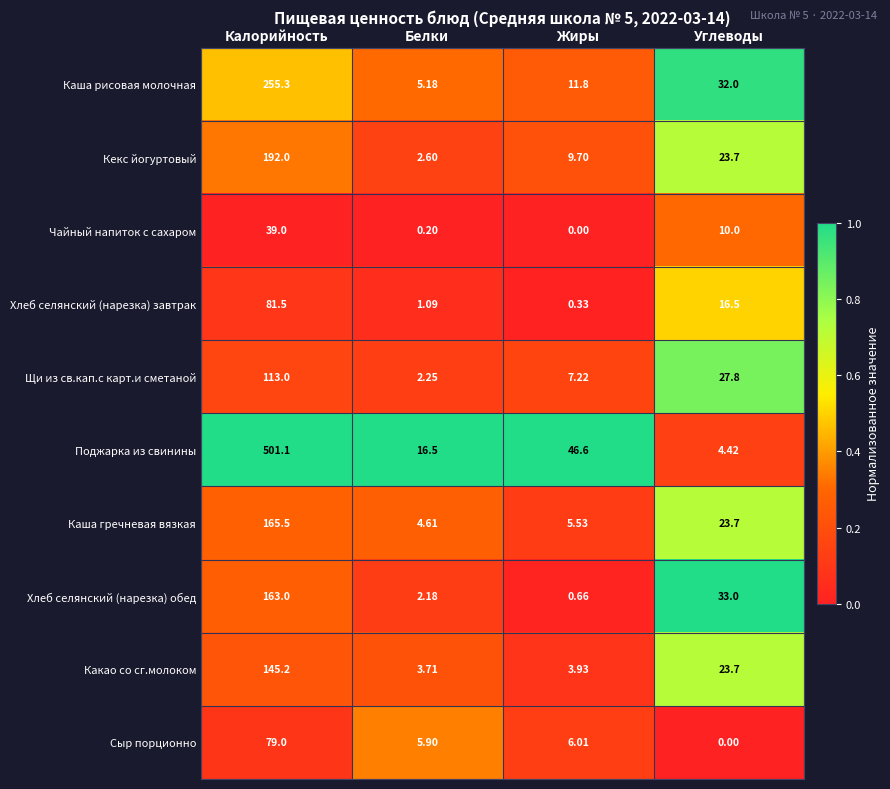

Which series has the largest range (max minus min)?

Поджарка из свинины